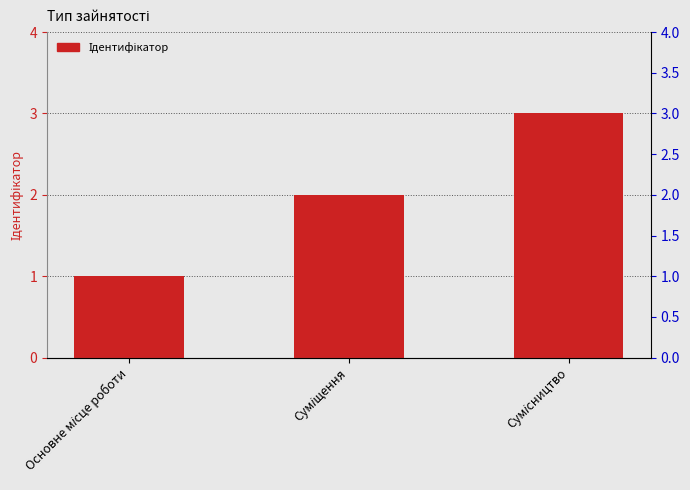

What is the greatest value displayed?

3